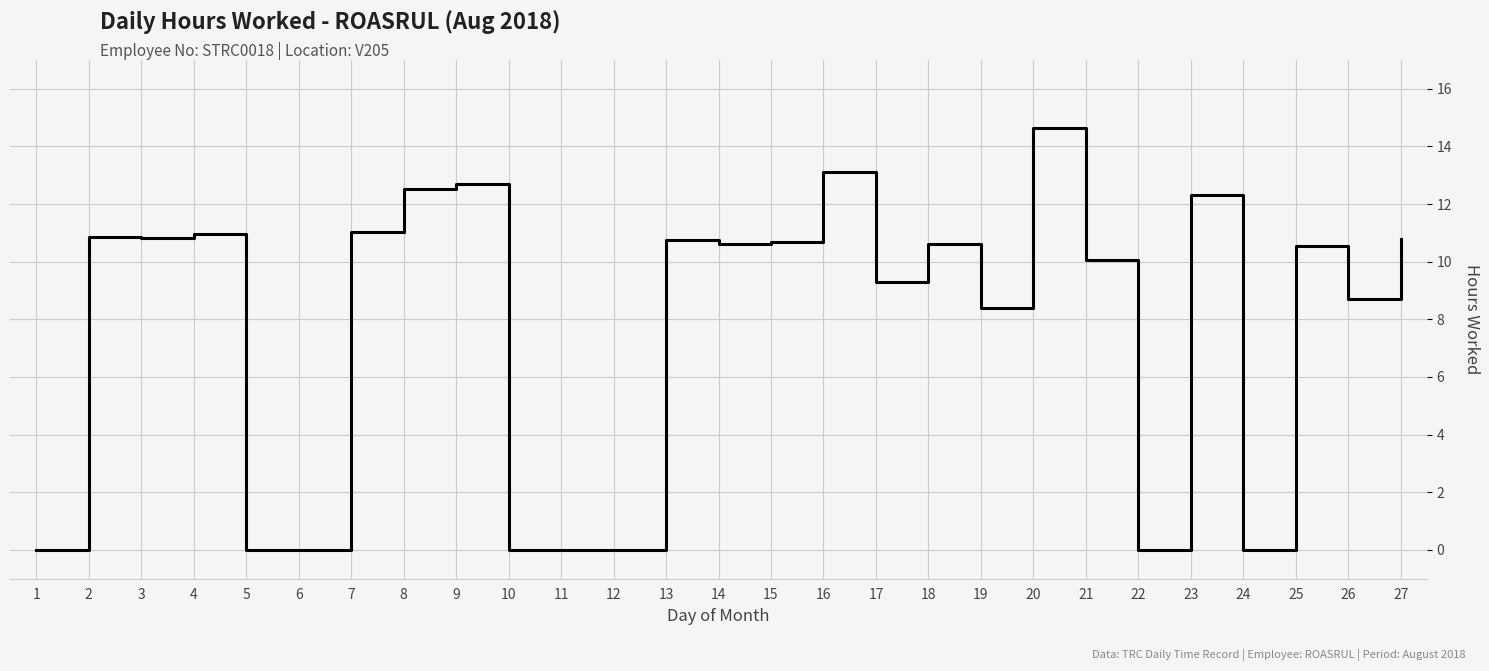

What is the difference between the maximum and minimum values?

14.6